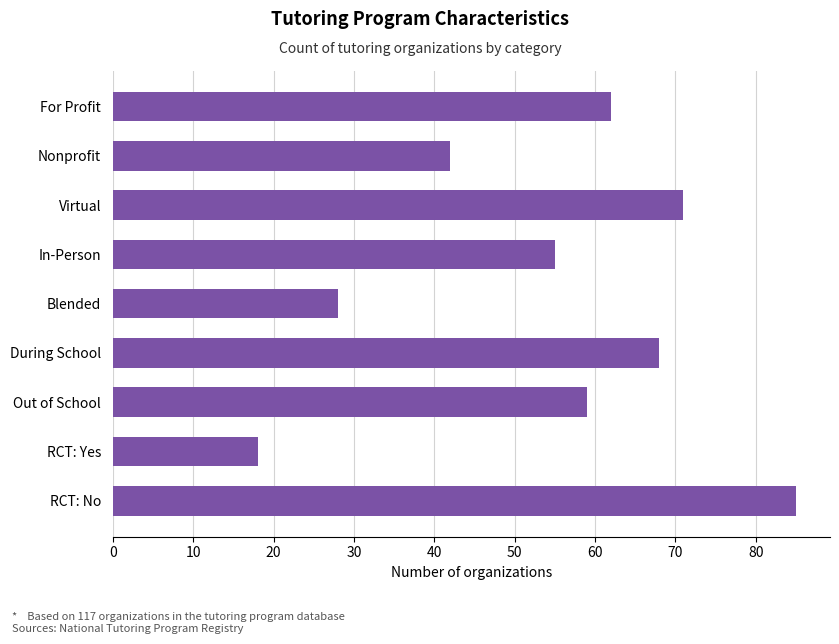

Reading top to bottom, what are all the values shown in this chart?

62	42	71	55	28	68	59	18	85